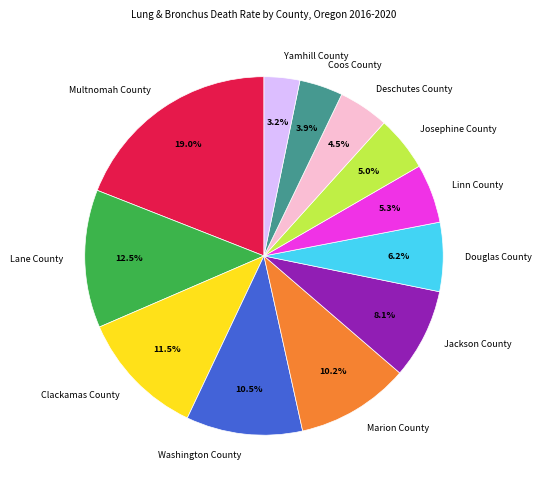

The Yamhill County slice represents 10% of the pie. True or false?

False